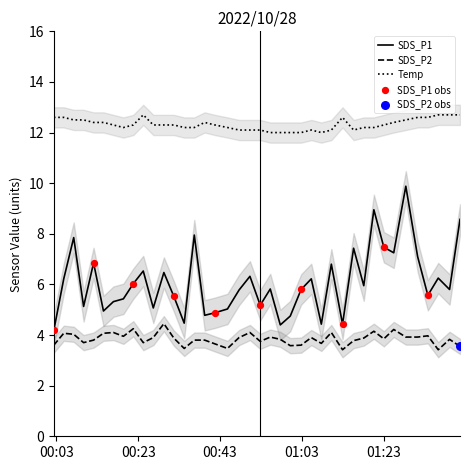

At which category is the sum across all series the highest?

2022/10/28 01:28:22